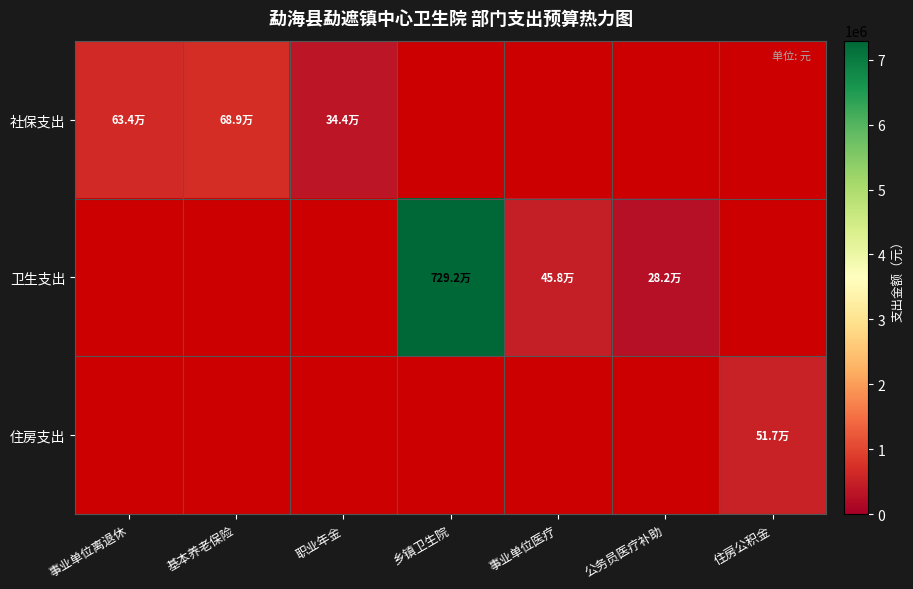

Between 事业单位医疗 and 乡镇卫生院, which is larger?

事业单位医疗